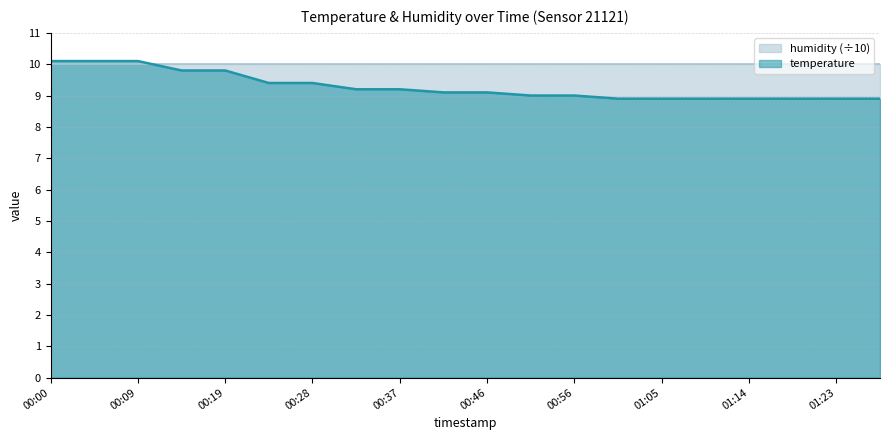

Rank the categories by value from lowest to highest.

01:00, 01:05, 01:09, 01:14, 01:19, 01:23, 01:28, 00:51, 00:56, 00:42, 00:46, 00:33, 00:37, 00:23, 00:28, 00:14, 00:19, 00:00, 00:05, 00:09